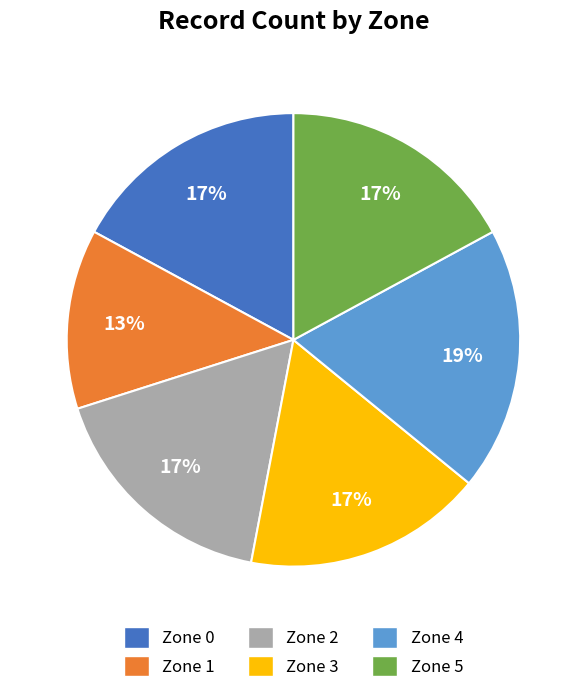

What is the smallest slice in the pie chart?

Zone 1